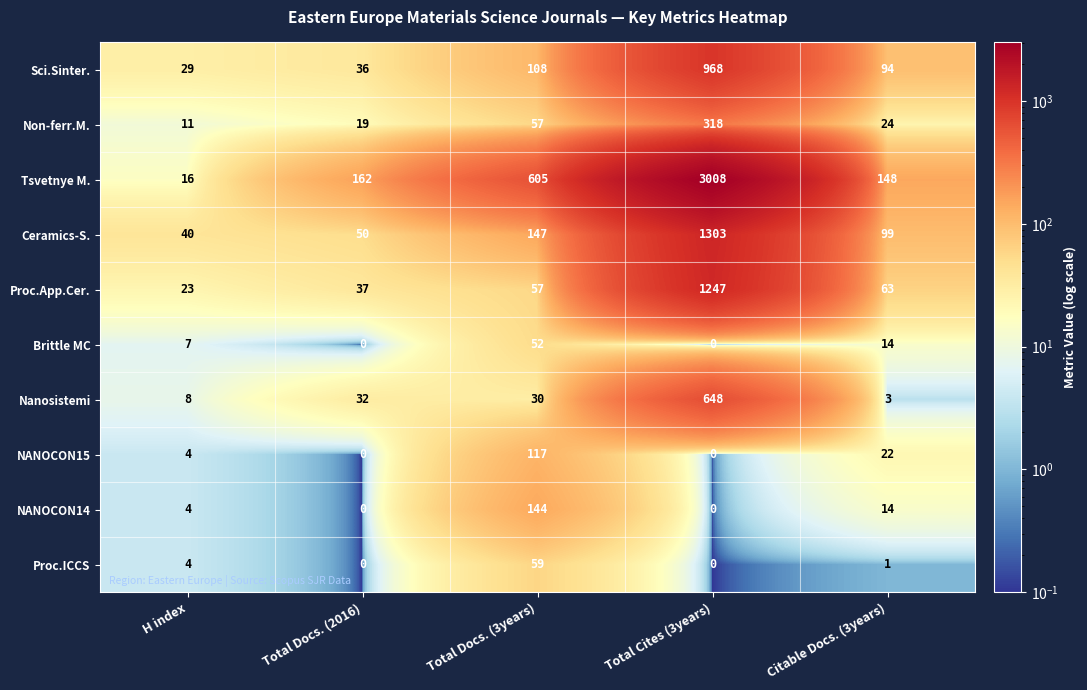

What is the spread (max minus min) of values at H index?

36